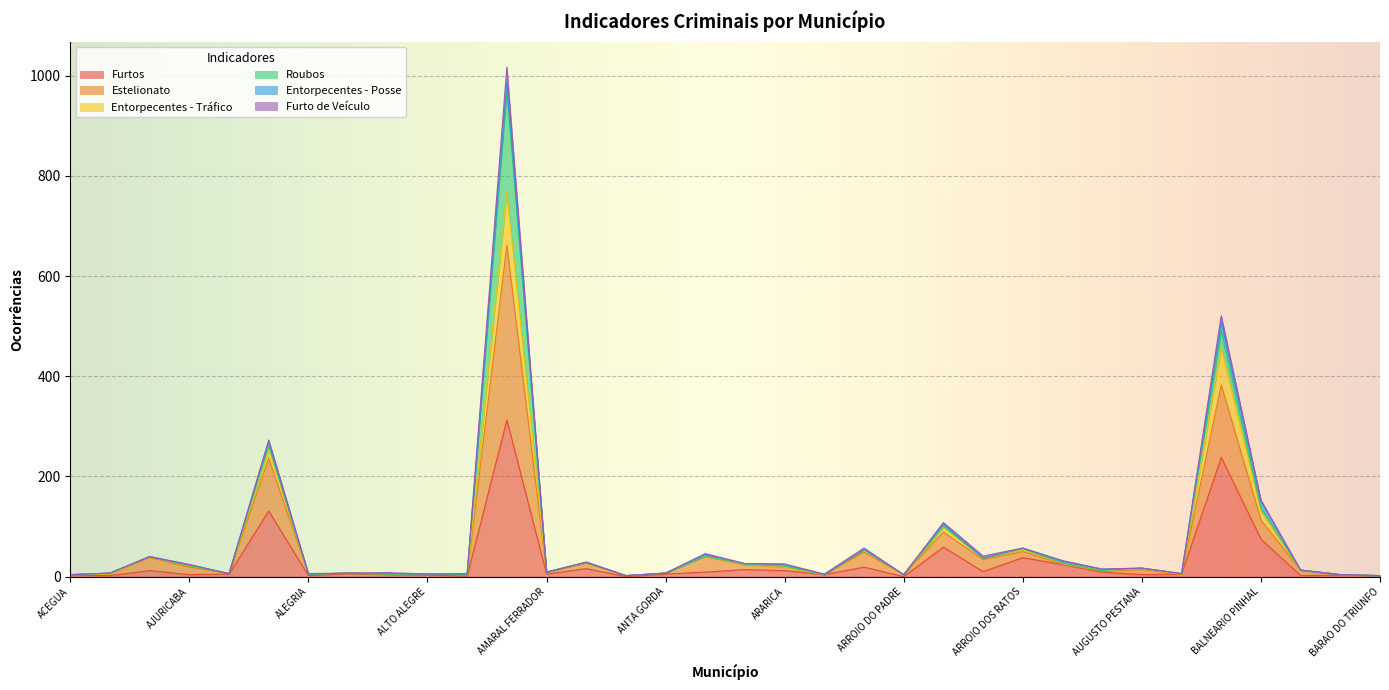

What are all the series names shown in the legend?

Furtos, Estelionato, Entorpecentes - Tráfico, Roubos, Entorpecentes - Posse, Furto de Veículo